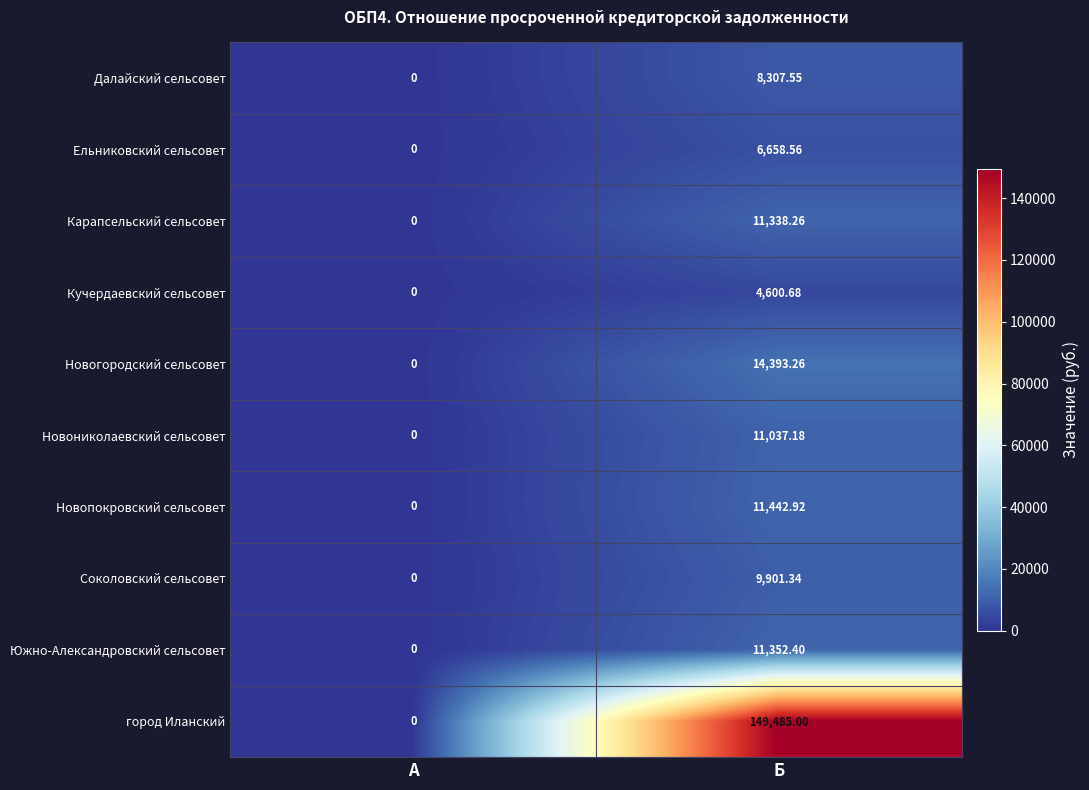

At which category is the sum across all series the highest?

Б